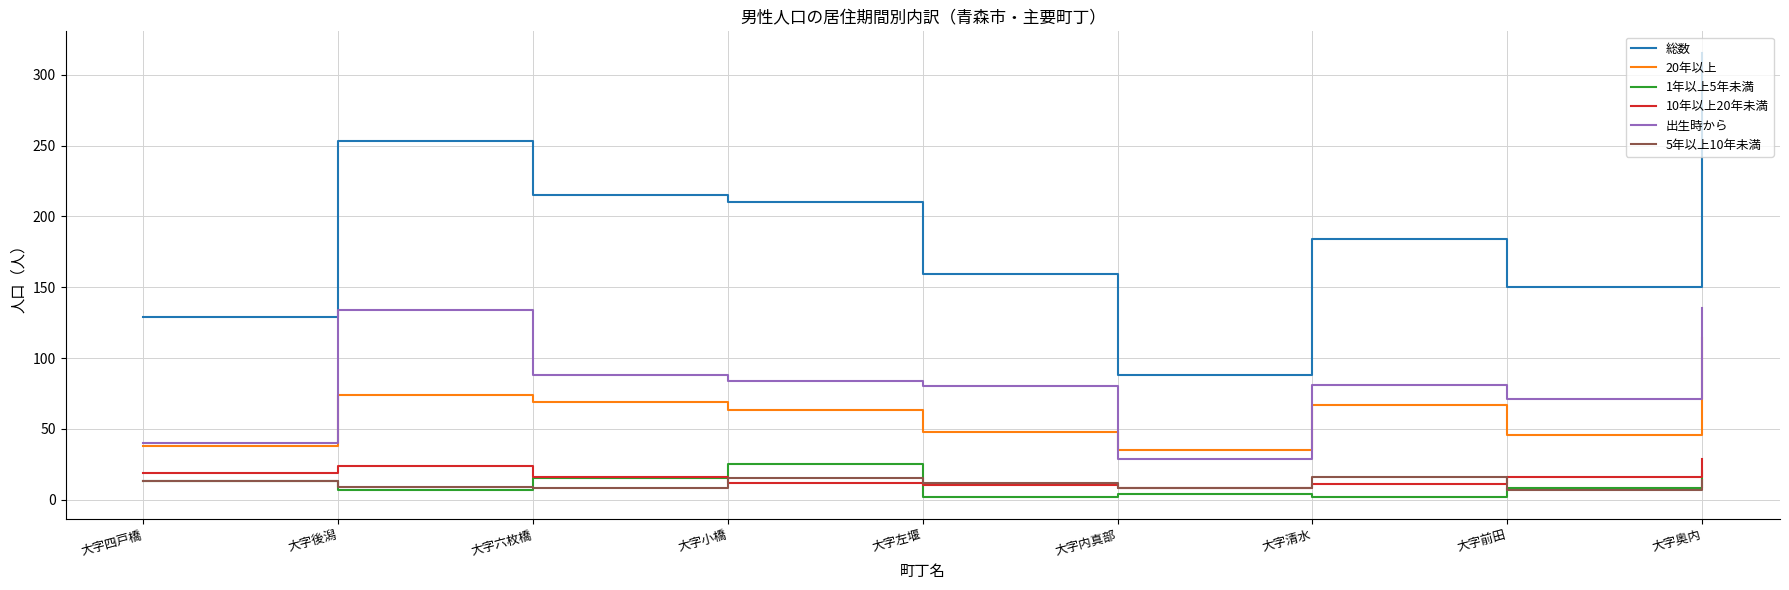

At which label does 10年以上20年未満 first exceed 16?

大字四戸橋